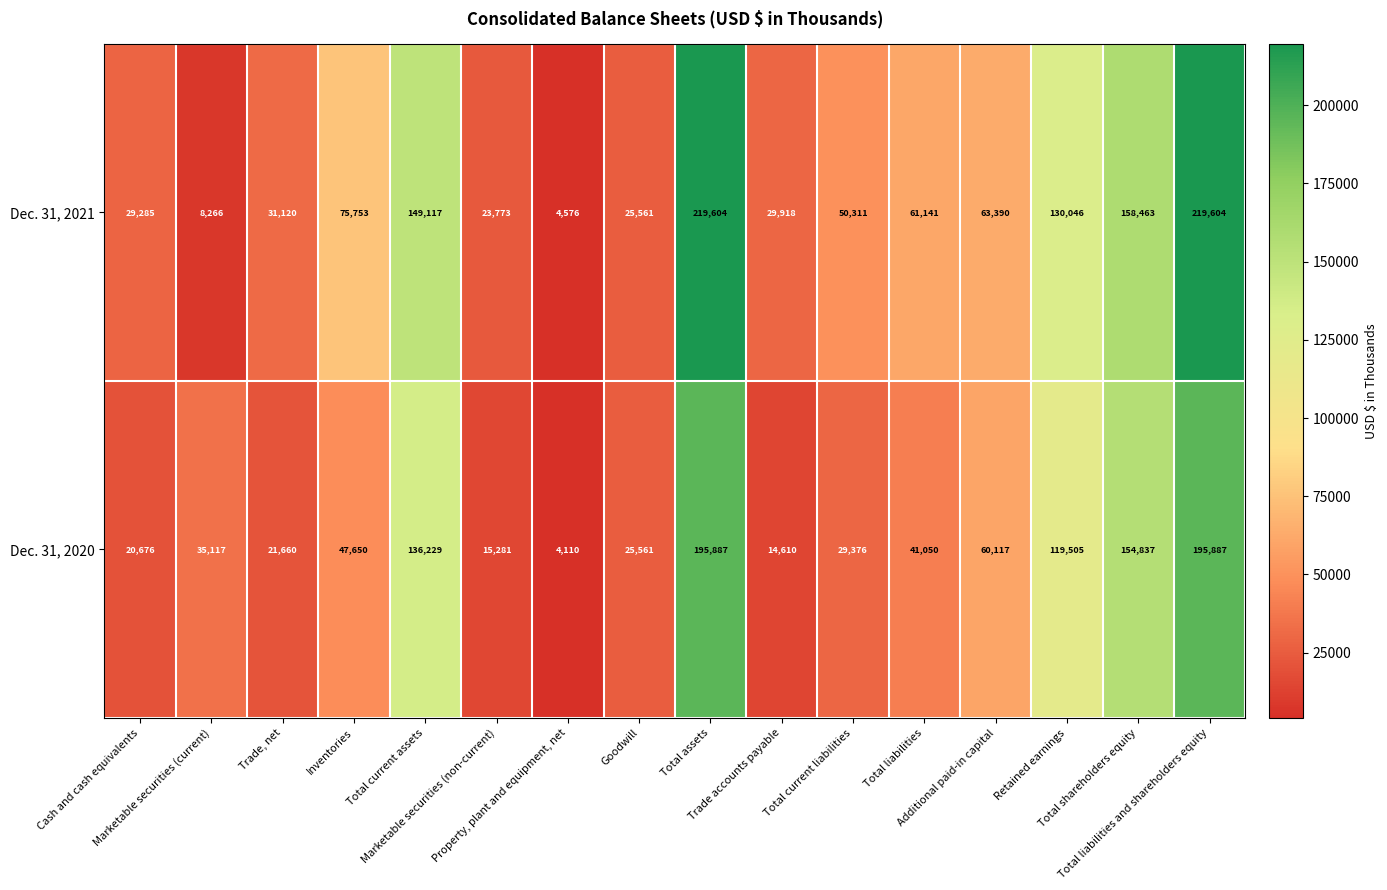

What is the maximum value shown in the chart?

219604